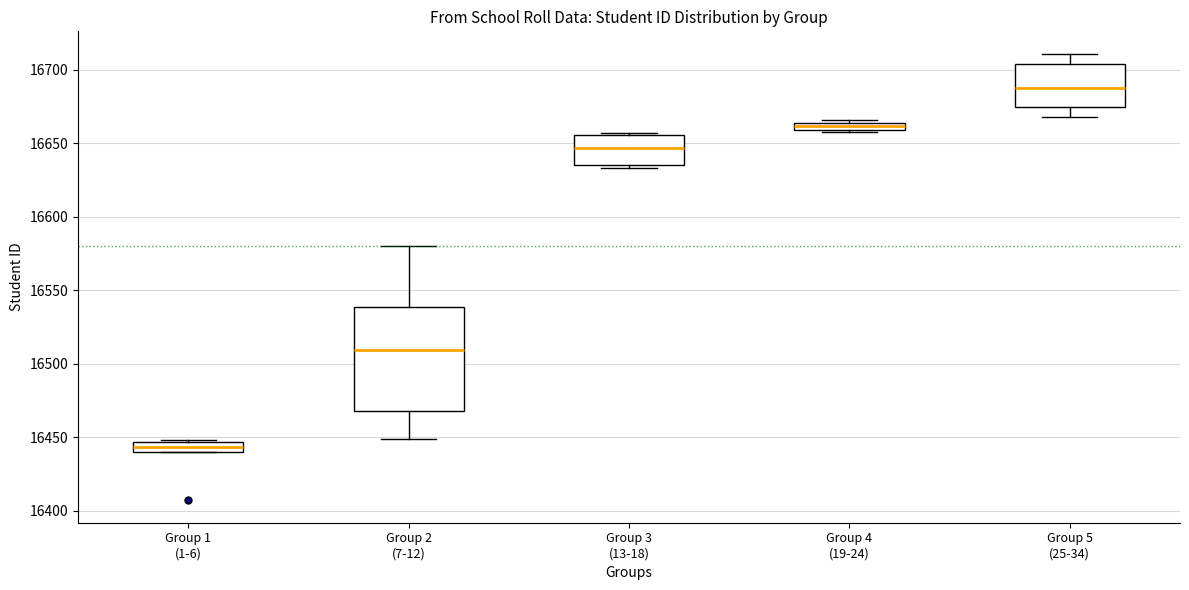

Which box has the lowest median line?

Group 1 (1-6)